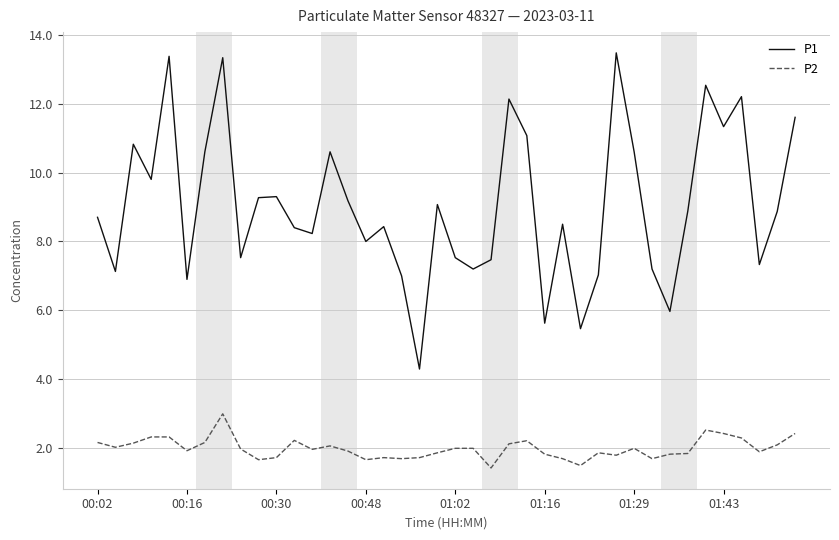

What is the difference between the maximum and minimum values in the P1 series?

9.2